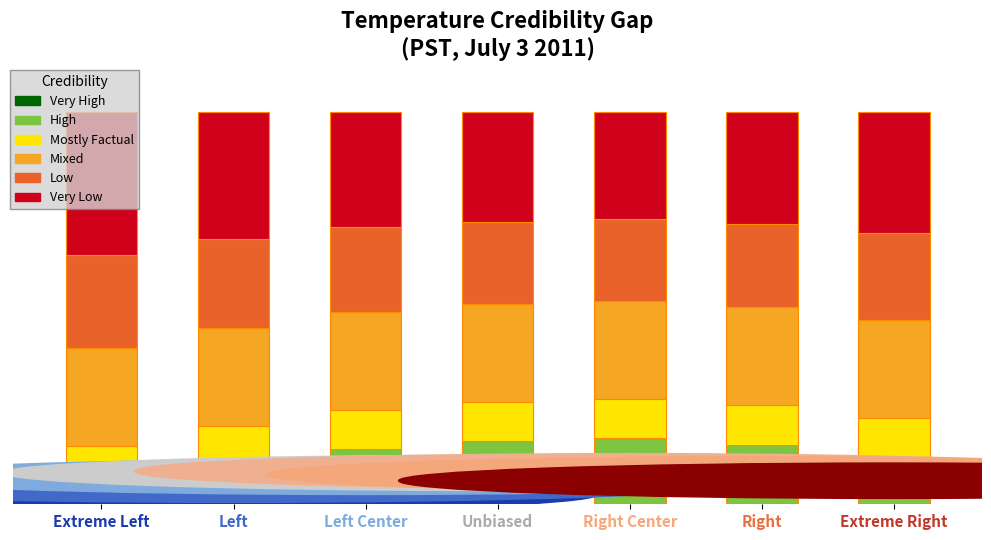

Read the Mostly Factual value at Unbiased.

10.0